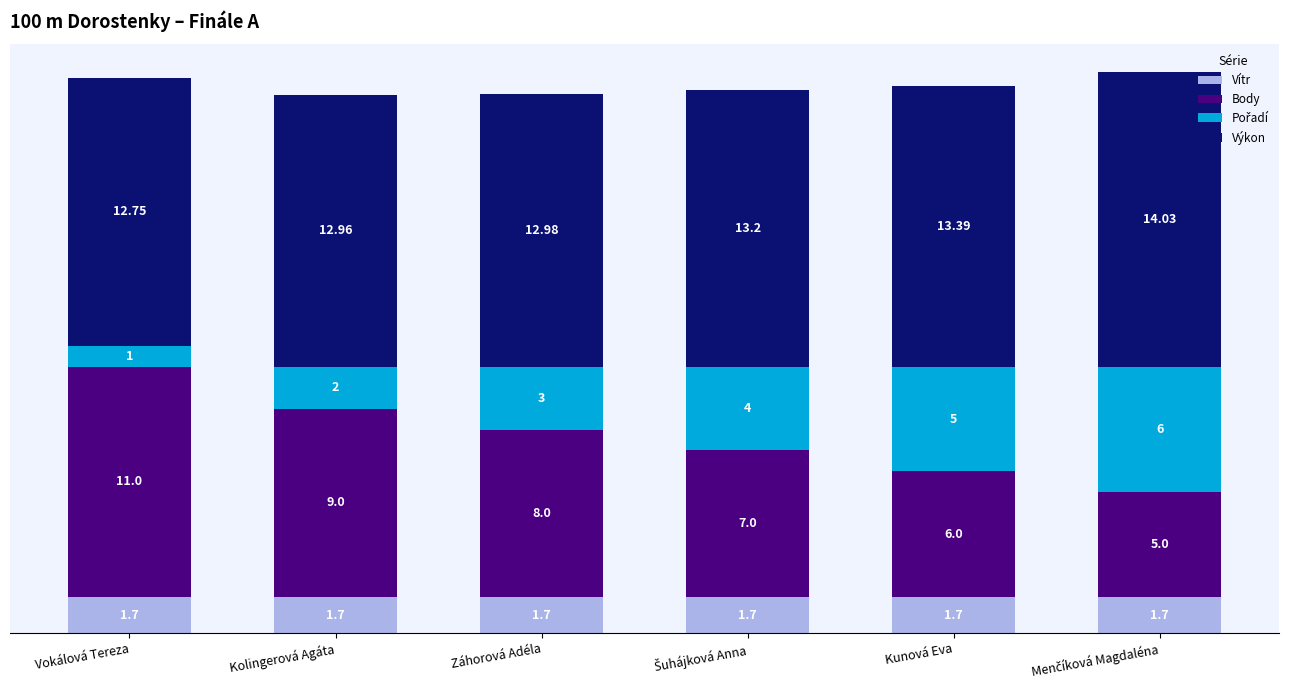

What is the total value across all series at Kolingerová Agáta?

25.7